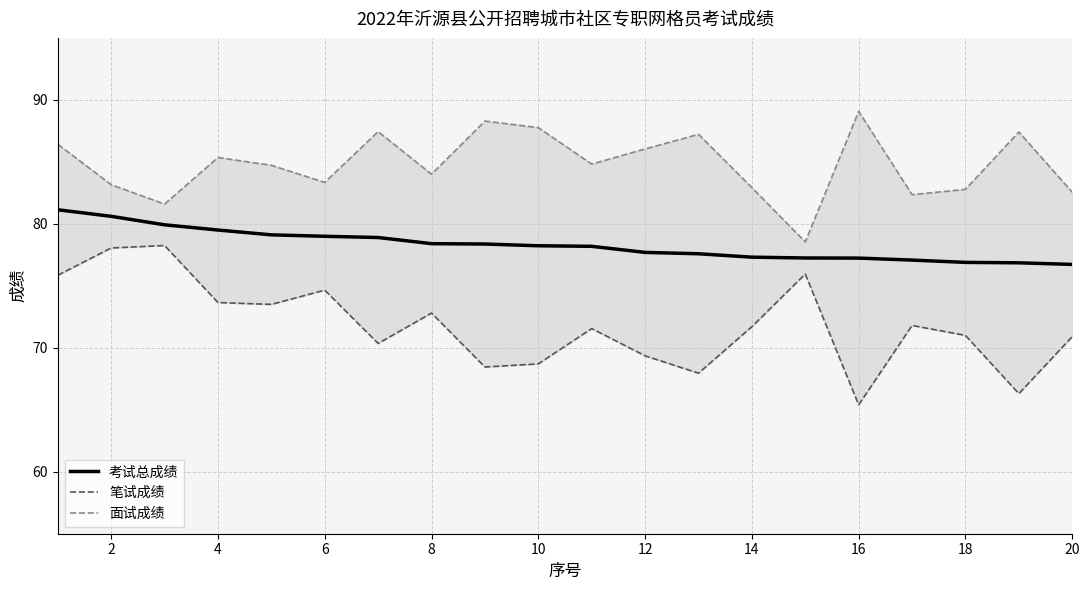

True or false: 面试成绩 has more than 0 interior local peaks.

True